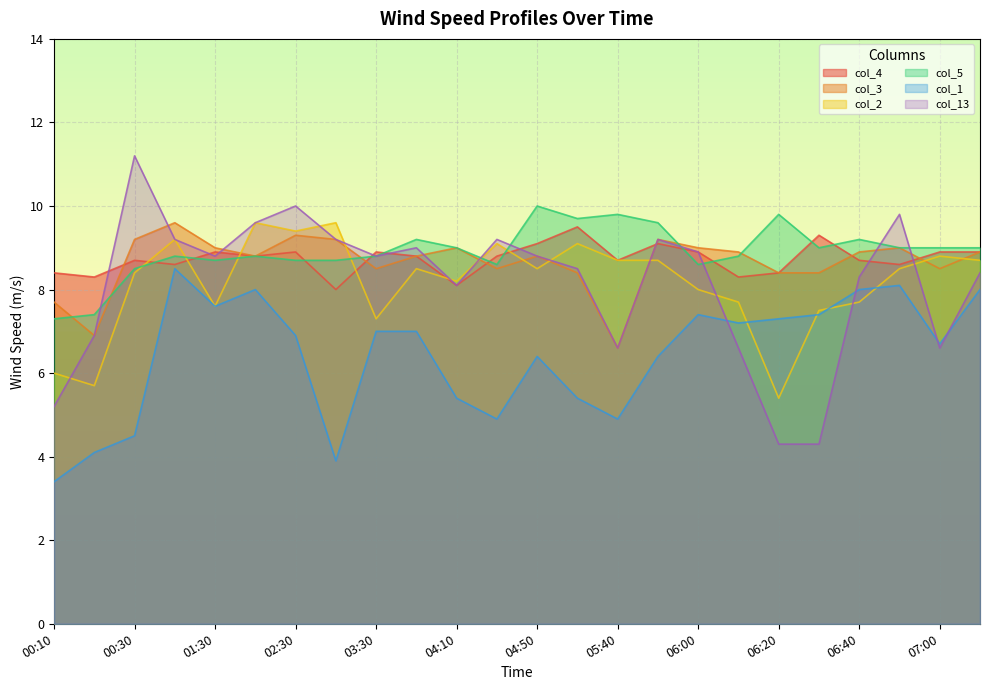

True or false: col_4 and col_1 cross at least once.

False